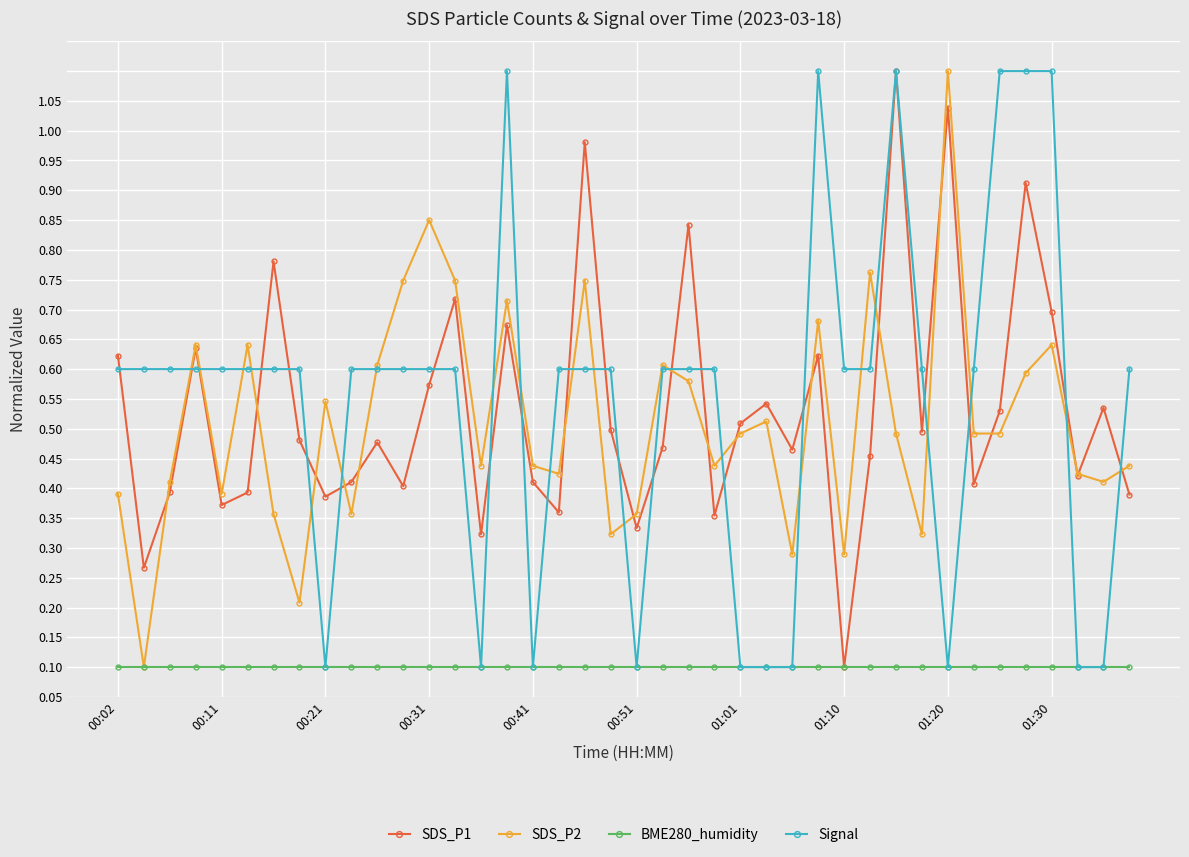

What are all the series names shown in the legend?

SDS_P1, SDS_P2, BME280_humidity, Signal